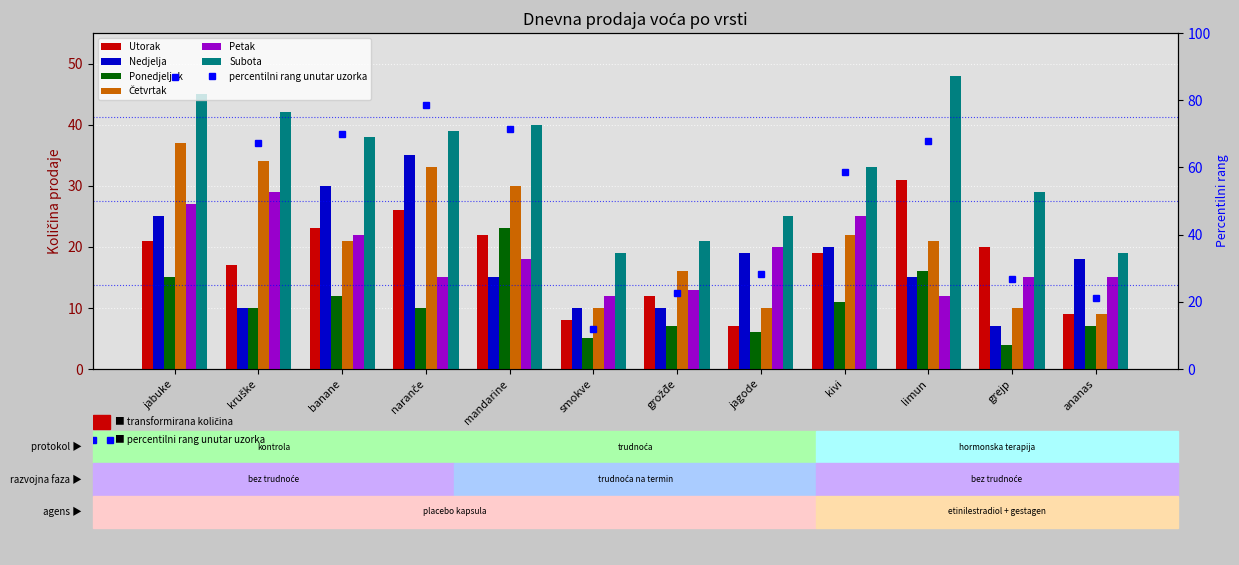

Reading right to left, what are all the values shown in this chart?

Utorak: 9	20	31	19	7	12	8	22	26	23	17	21
Nedjelja: 18	7	15	20	19	10	10	15	35	30	10	25
Ponedjeljak: 7	4	16	11	6	7	5	23	10	12	10	15
Četvrtak: 9	10	21	22	10	16	10	30	33	21	34	37
Petak: 15	15	12	25	20	13	12	18	15	22	29	27
Subota: 19	29	48	33	25	21	19	40	39	38	42	45